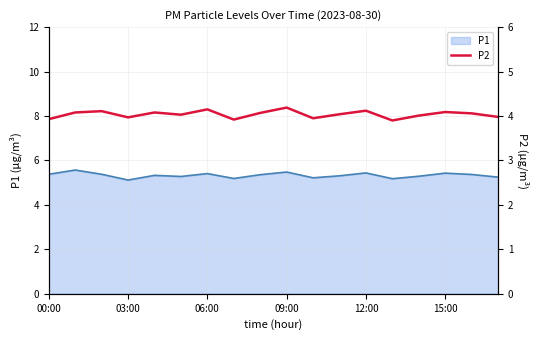

What is the lowest value of the P1 series?

5.1